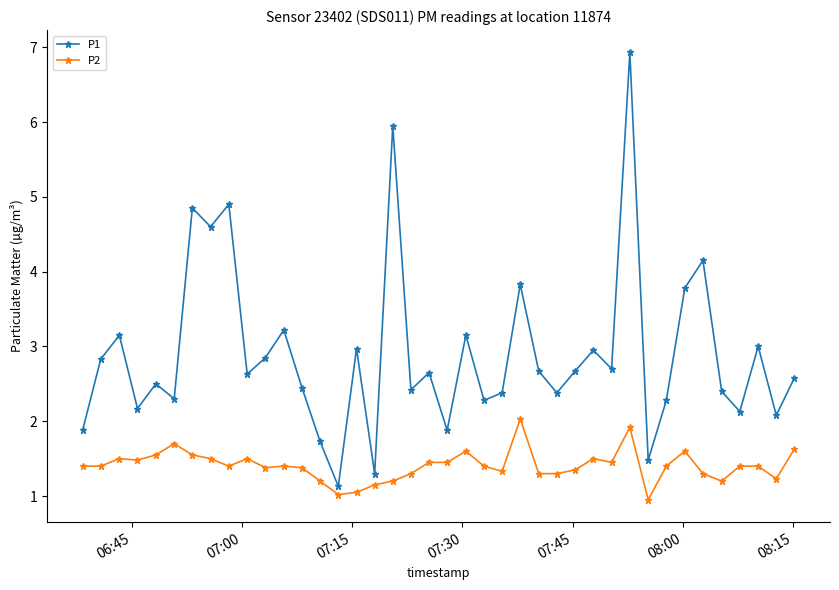

True or false: P1 and P2 intersect in this chart.

False